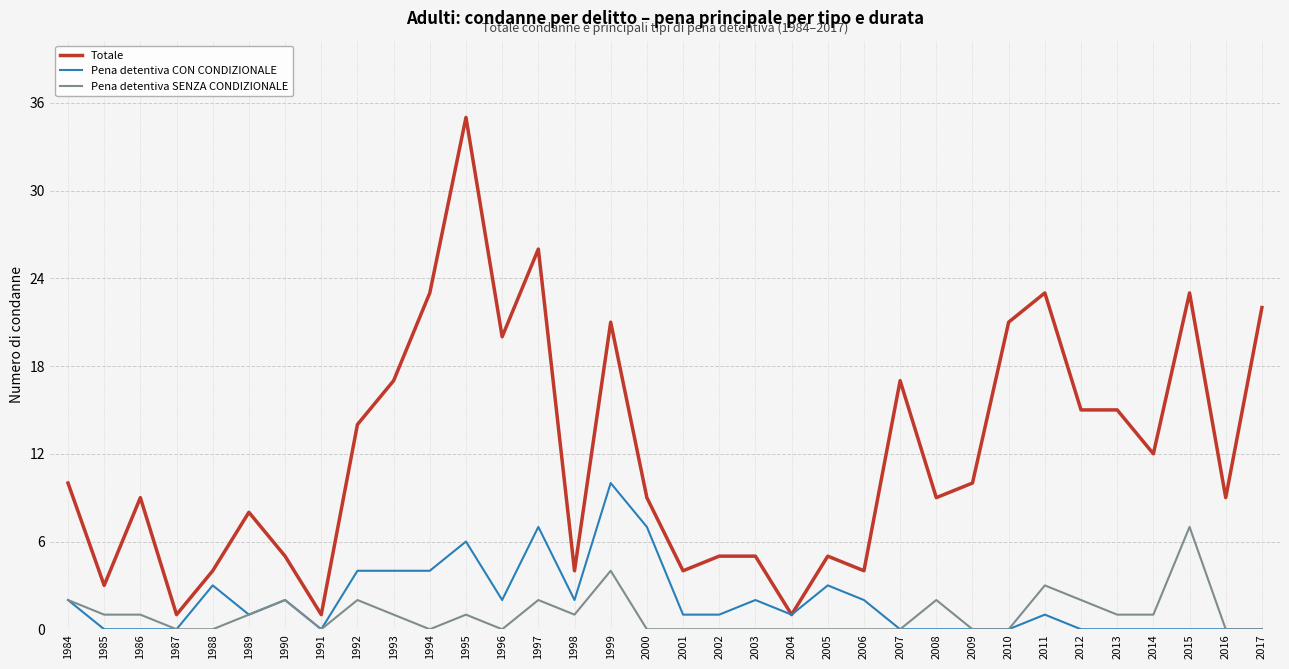

The Totale series shows 3 at 1985. True or false?

True